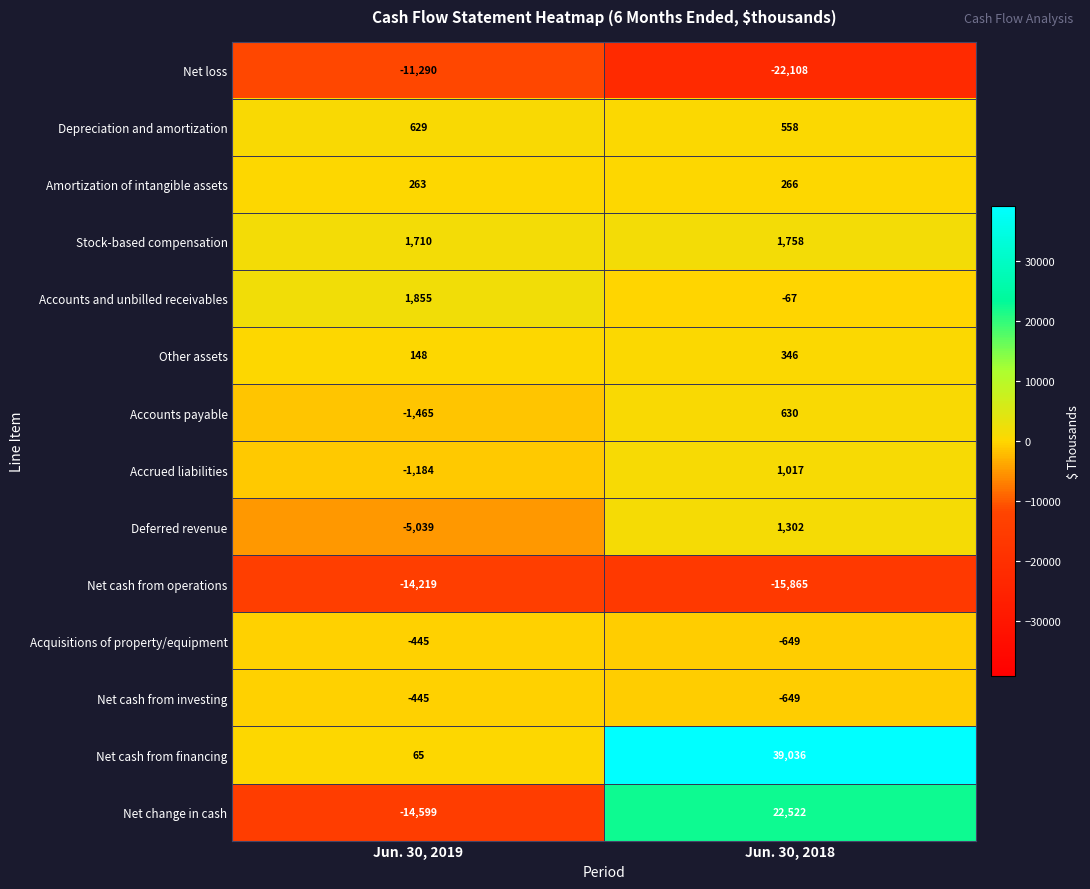

What is the total value across all series at Jun. 30, 2019?

-44016